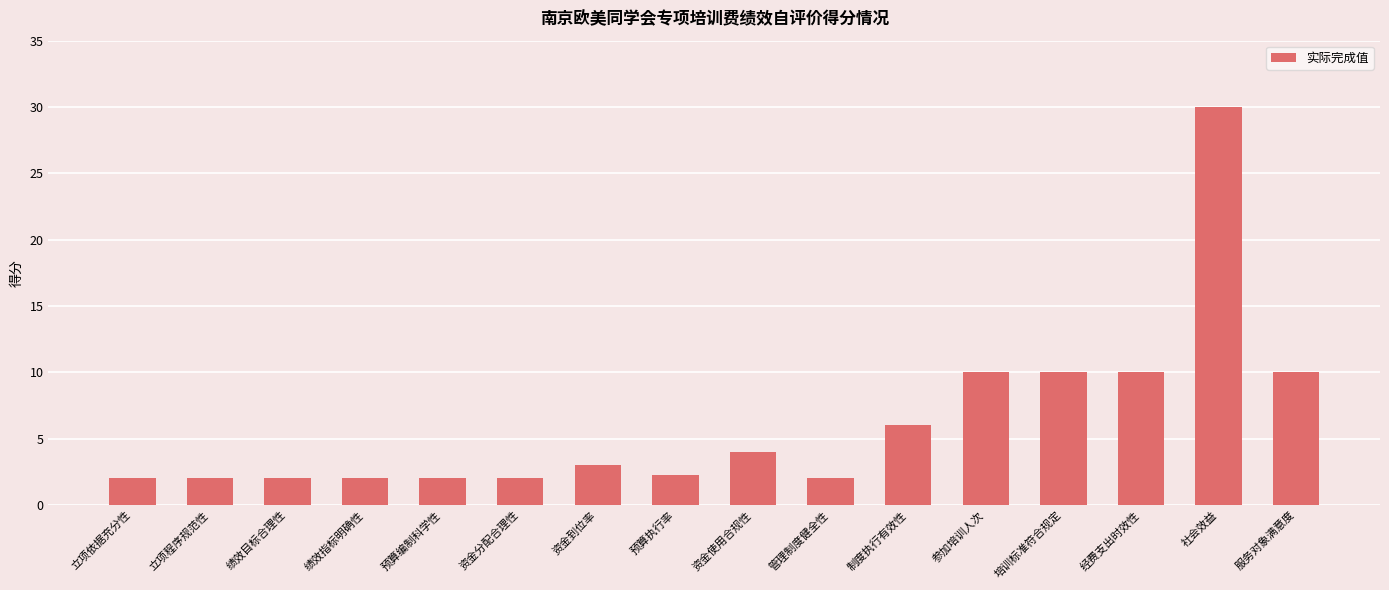

How many distinct data groups are displayed?

1